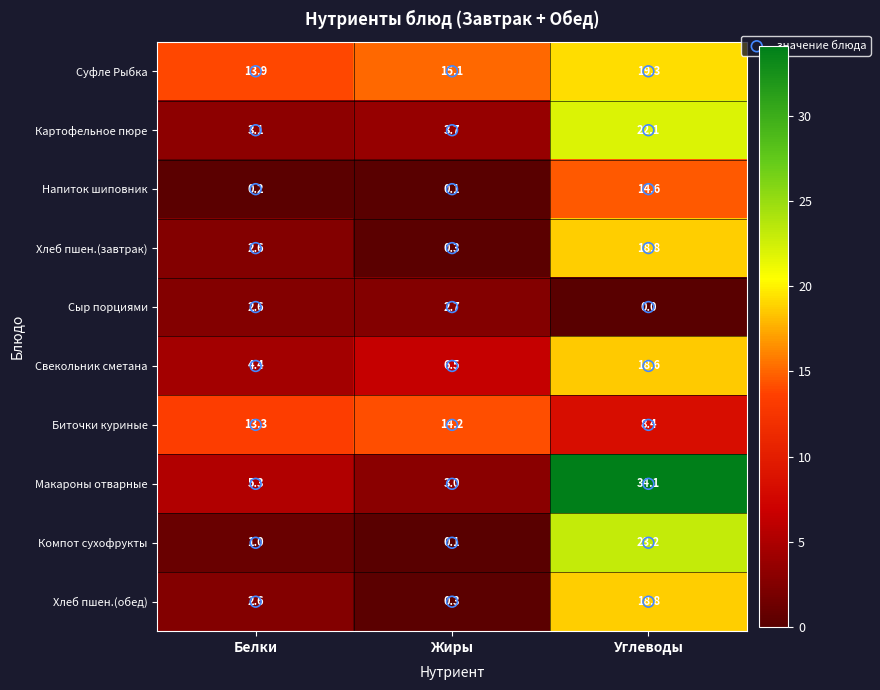

What is the sum of the Свекольник сметана values at Белки and Жиры?

10.9